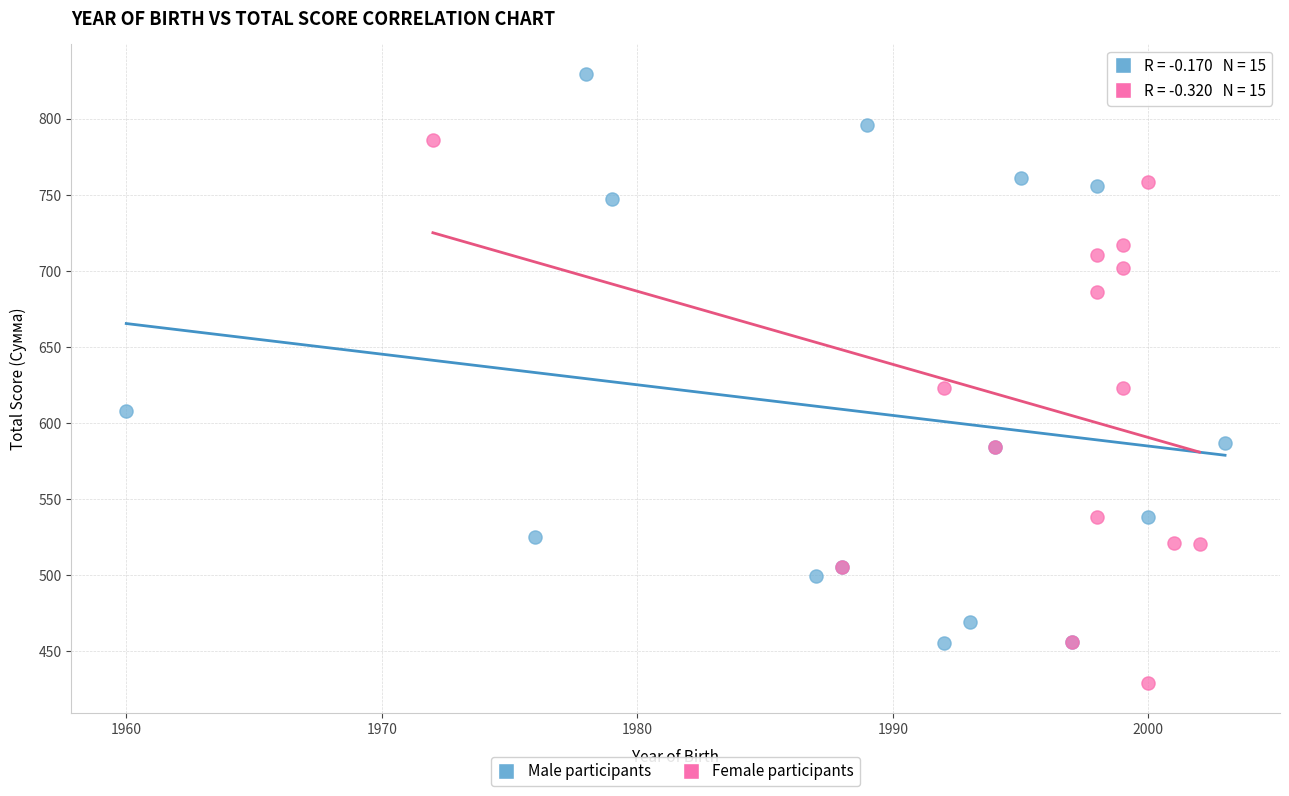

Which series has the widest spread of Y values?

Male participants